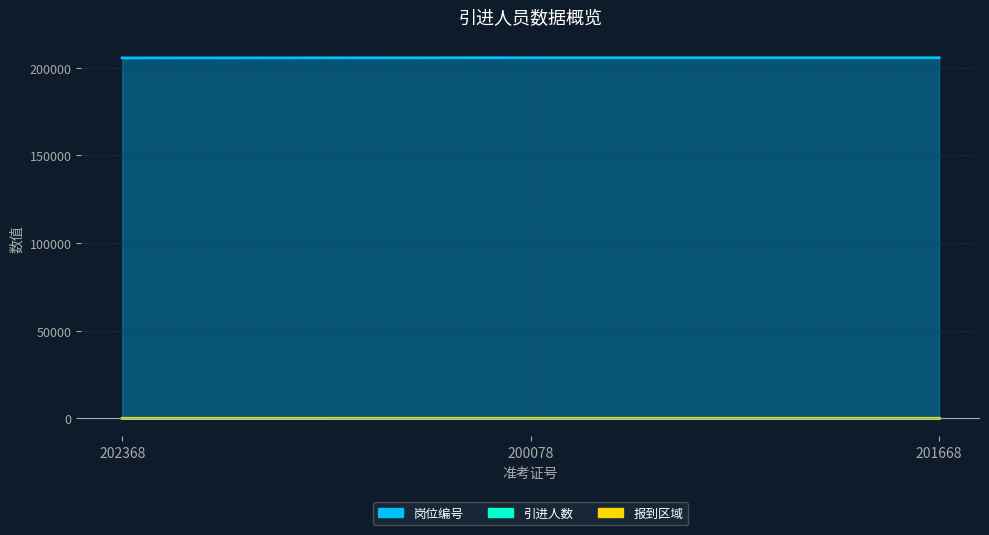

What is the lowest value of the 岗位编号 series?

205601